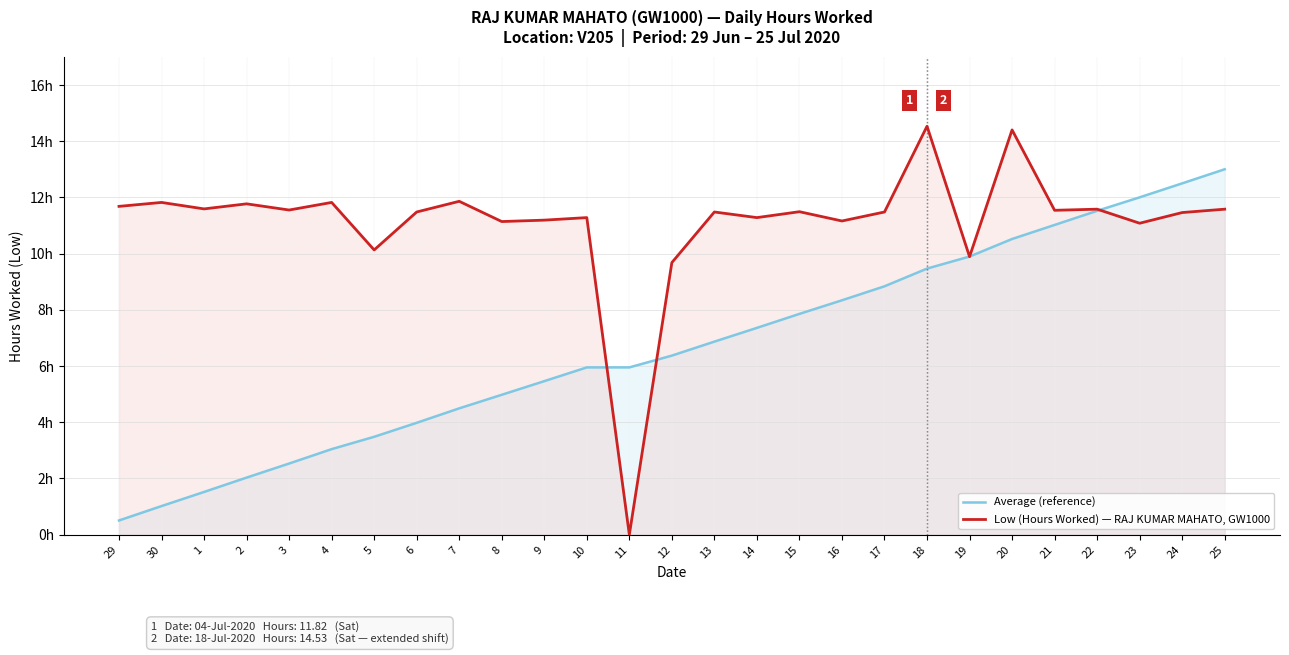

At which label does Average (reference) first exceed 6?

12